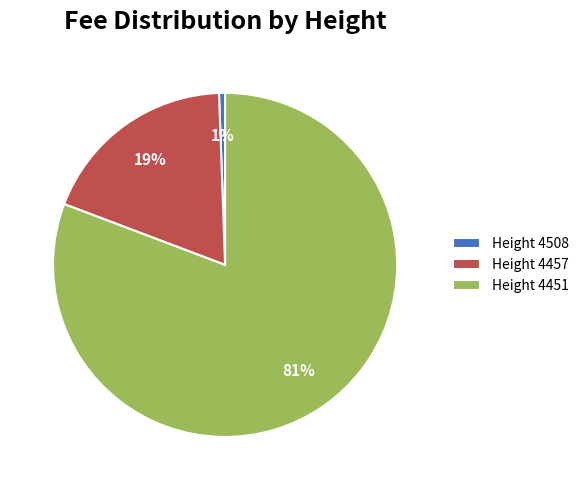

Which category has the biggest portion of the pie?

Height 4451